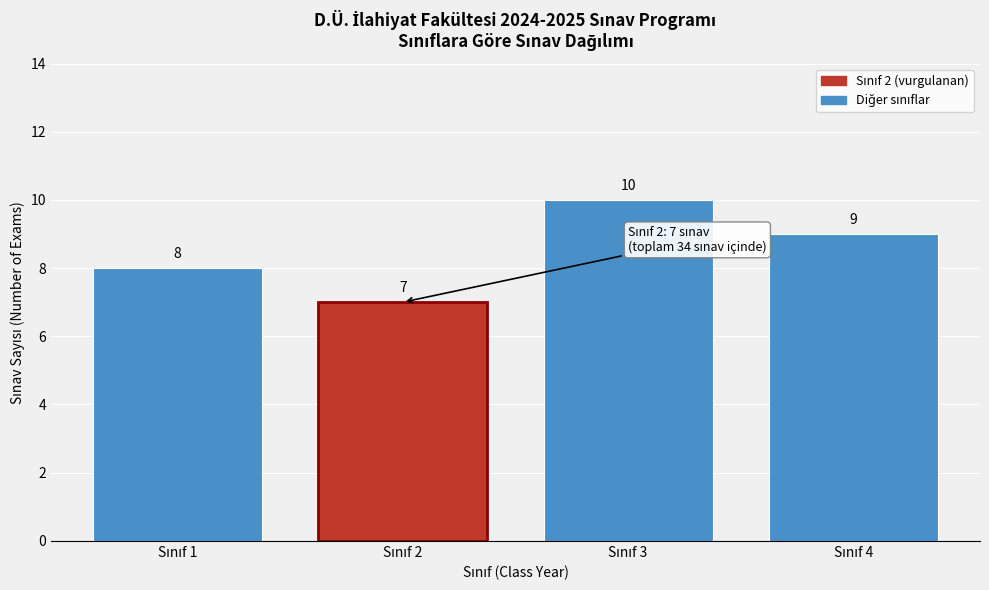

Reading left to right, list all the values displayed in this chart.

8	7	10	9